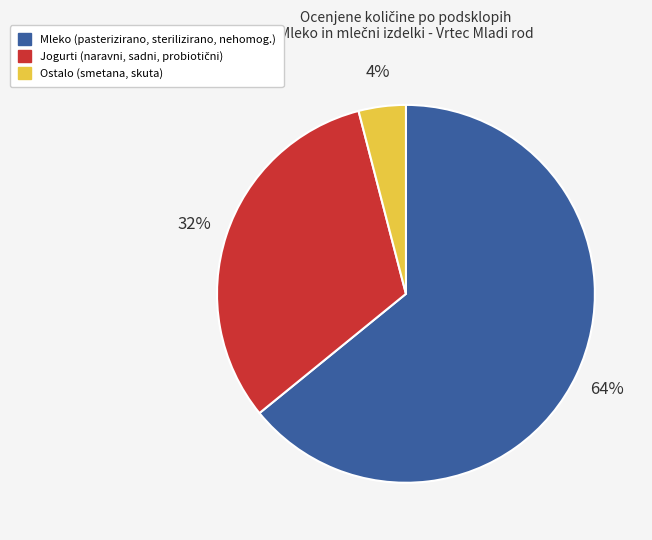

To the nearest percent, what is the average slice percentage?

33%